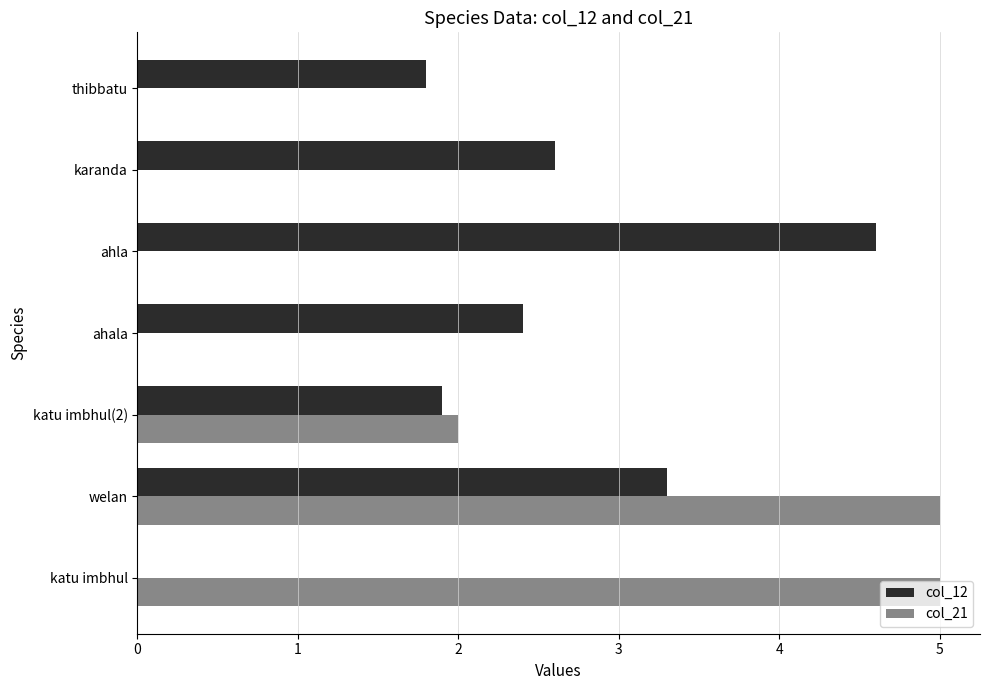

At which category is the sum across all series the highest?

welan